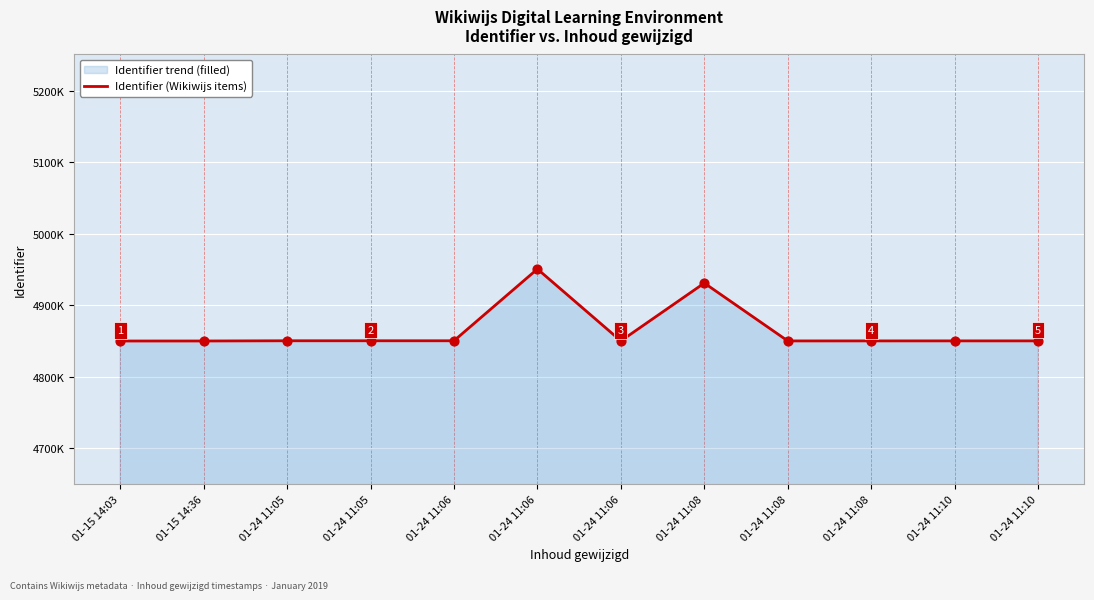

What is the change in value from 01-24 11:05 to 01-24 11:08?

-216